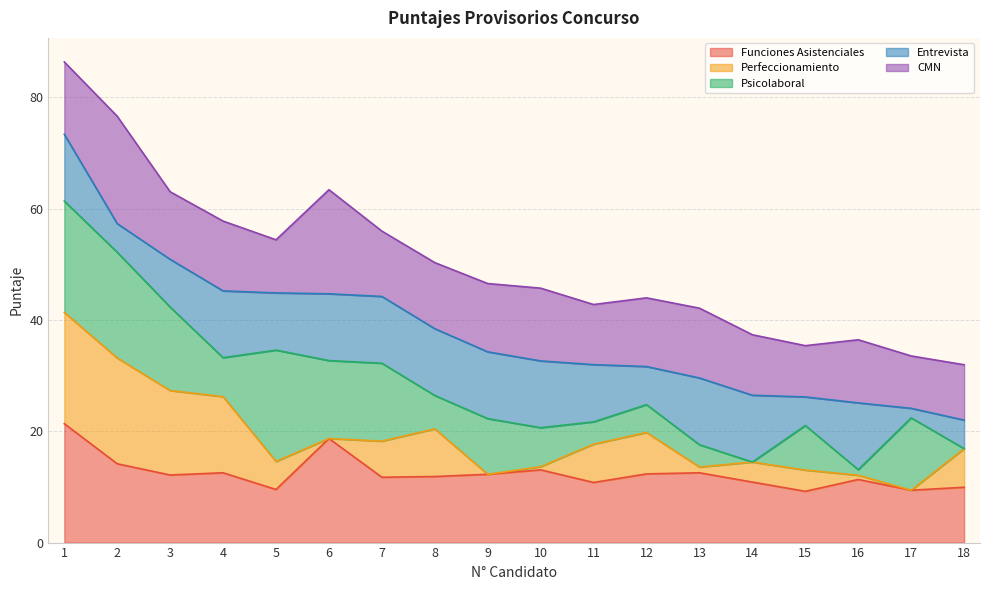

What is the maximum value for Funciones Asistenciales?

21.4